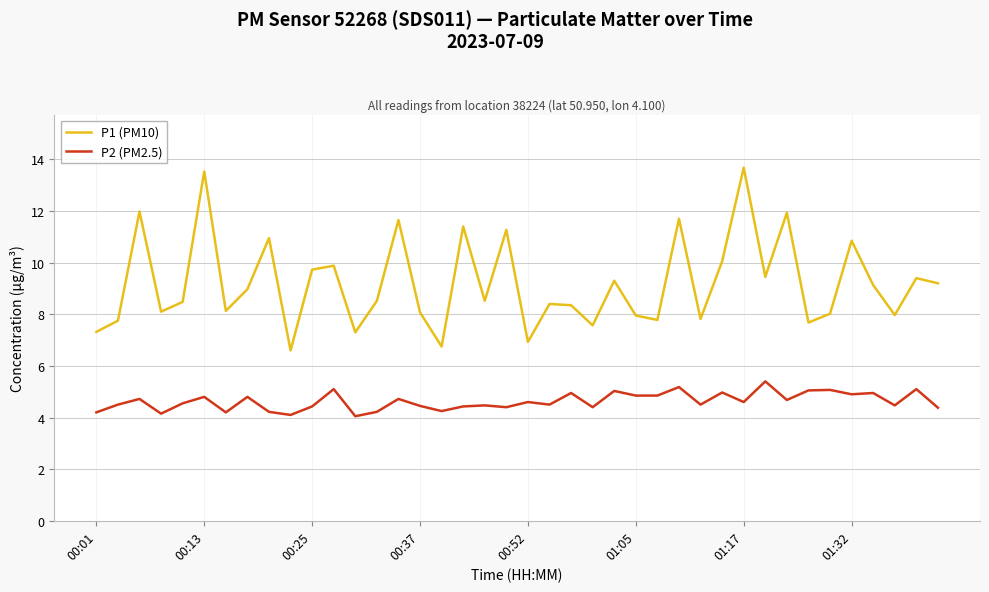

Which series has the largest total across all categories?

P1 (PM10)